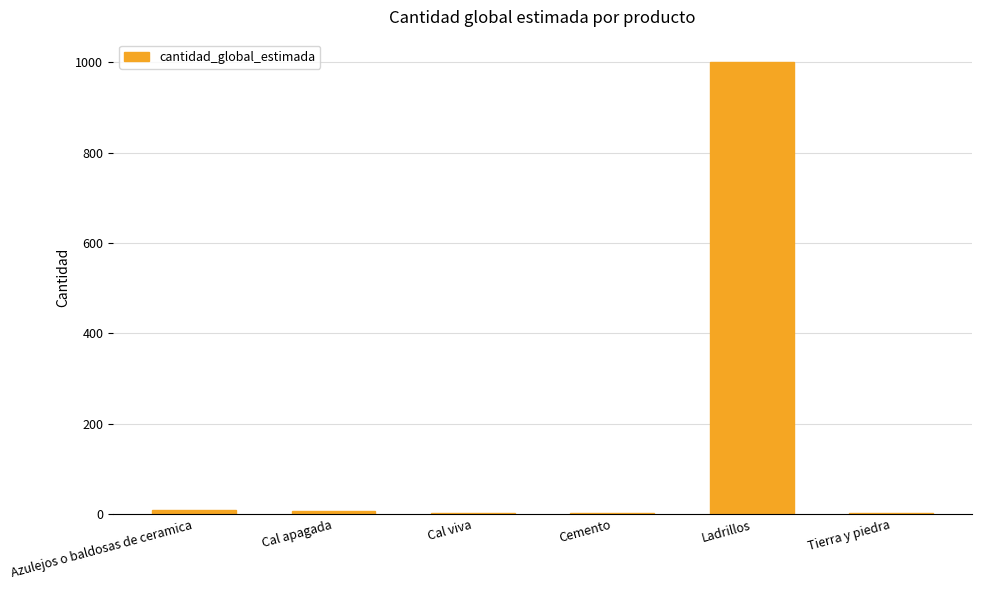

Where does the data first go above 6?

Azulejos o baldosas de ceramica